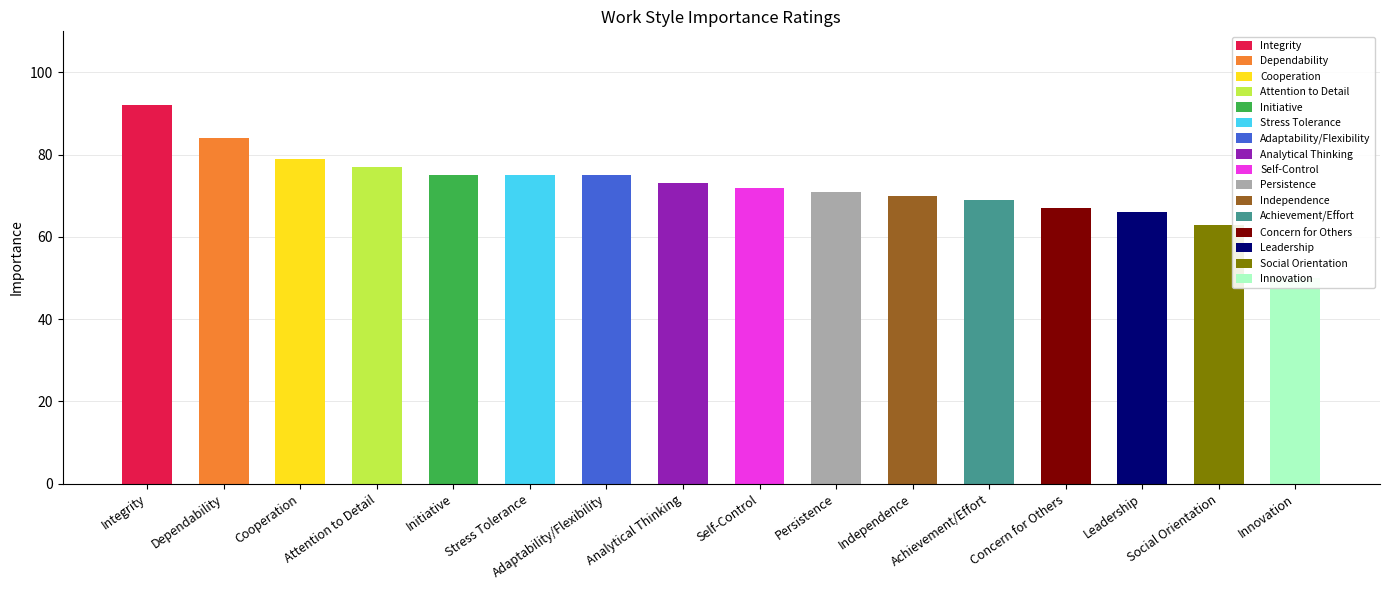

Is it true that the value at Cooperation is 79?

True